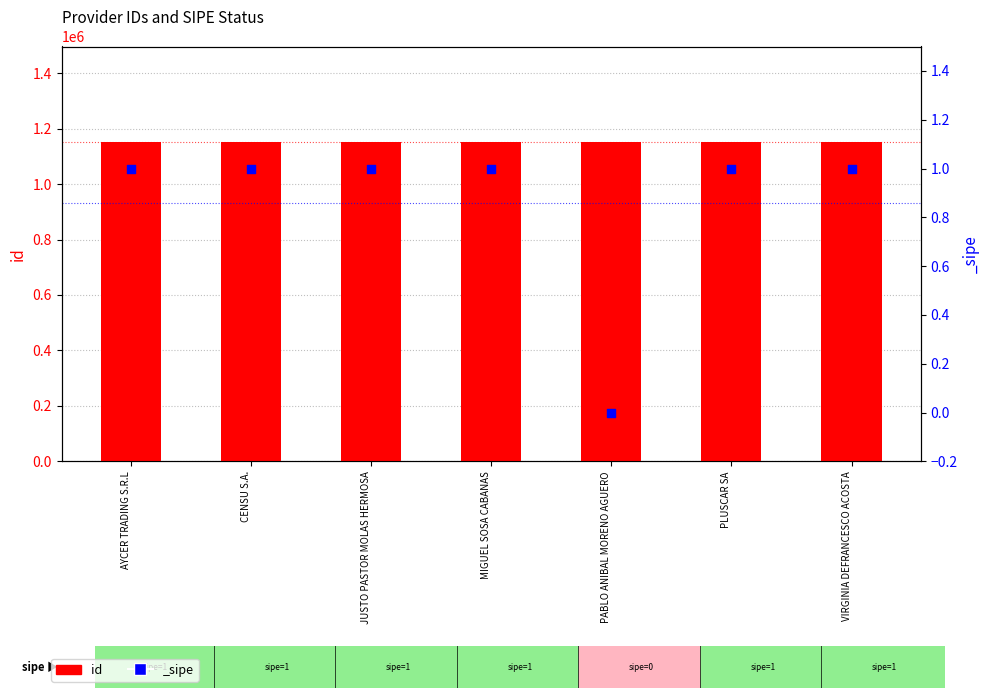

What is the ratio of the value at CENSU S.A. to the value at PABLO ANIBAL MORENO AGUERO?

1.0